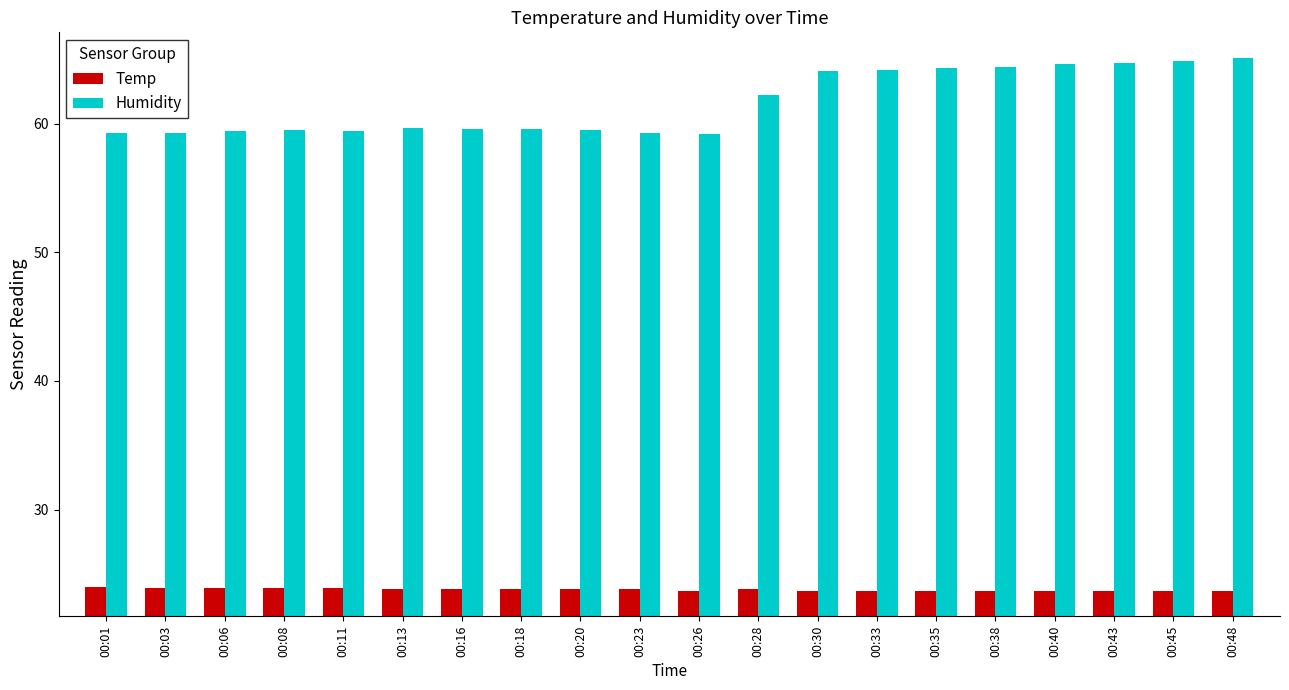

What is the sum of the Temp values at 00:45 and 00:03?

47.6